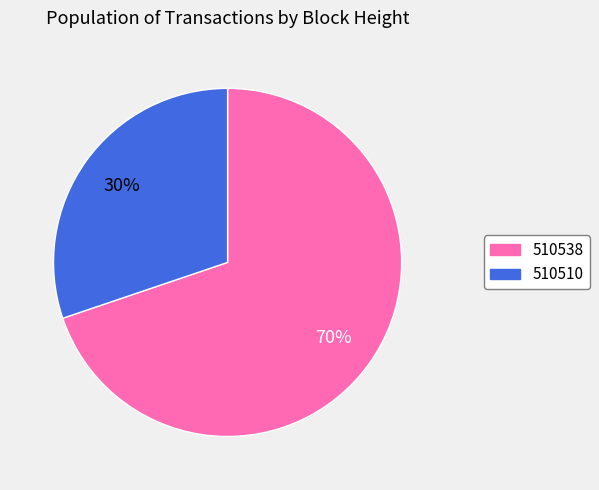

Do 510510 and 510538 together represent more than half of the pie?

Yes